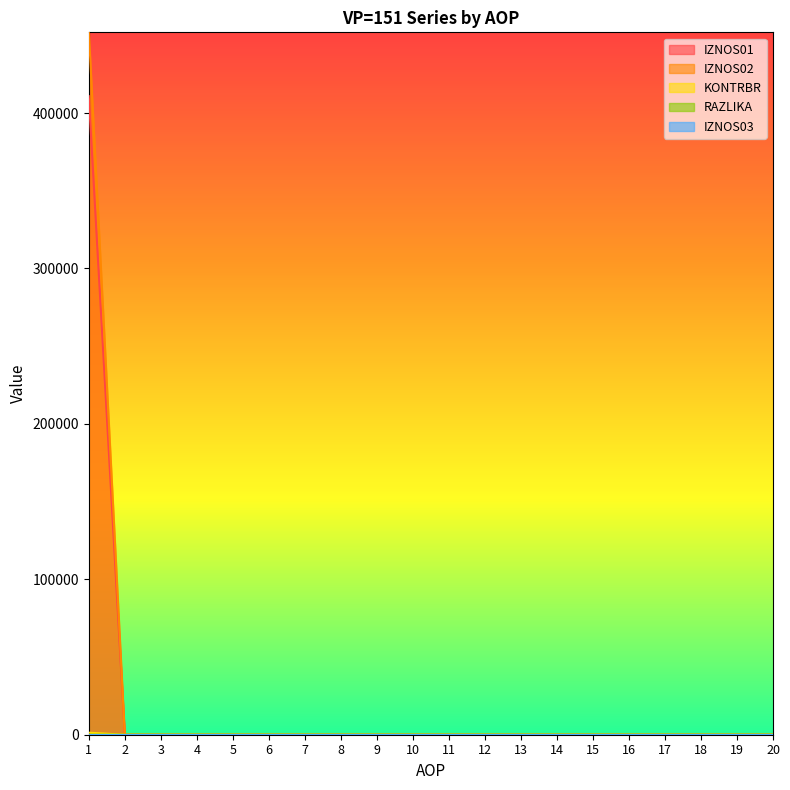

Is it true that IZNOS02 equals 0.1 at 12?

False